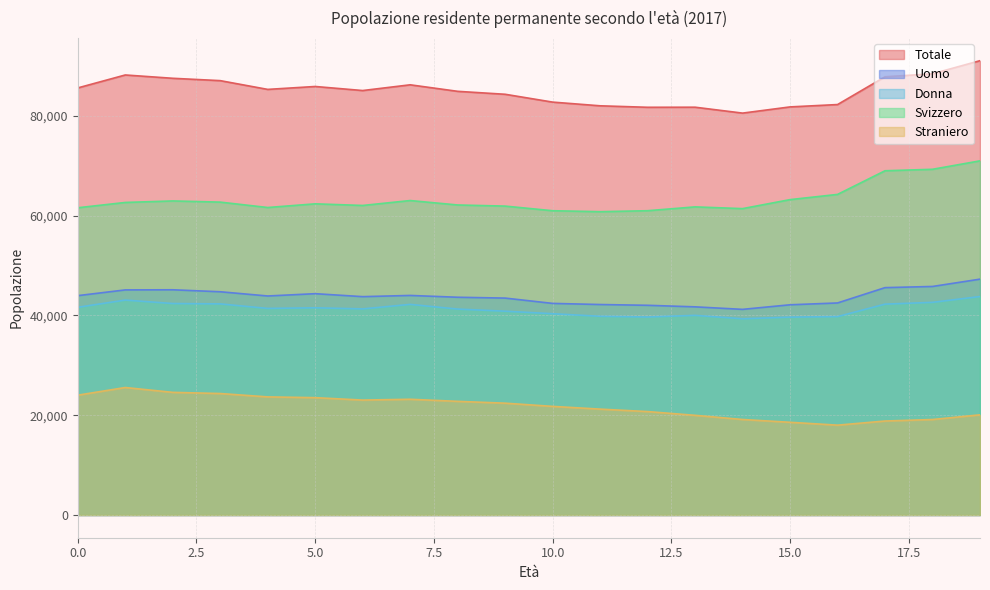

What is the average value of the Straniero series?

21733